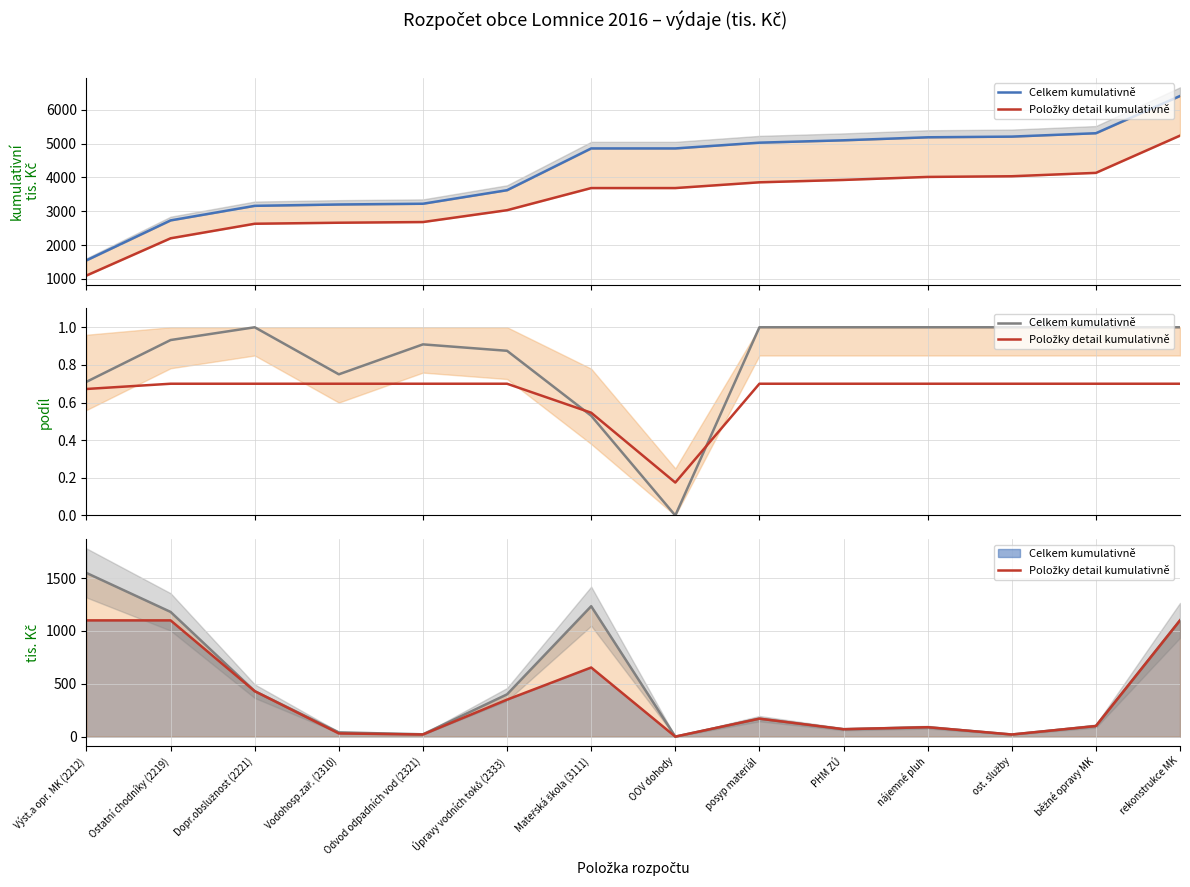

Which category has the highest value across all series?

Výst.a opr. MK (2212)